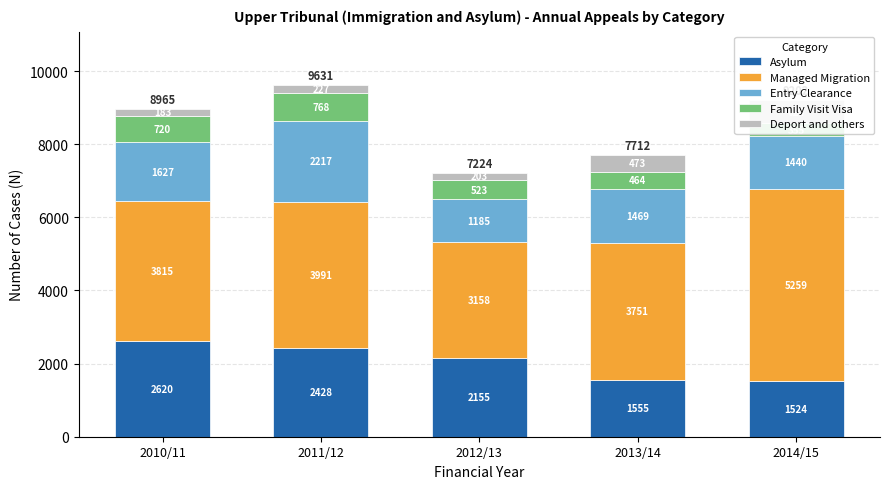

Does the chart contain any negative values?

No